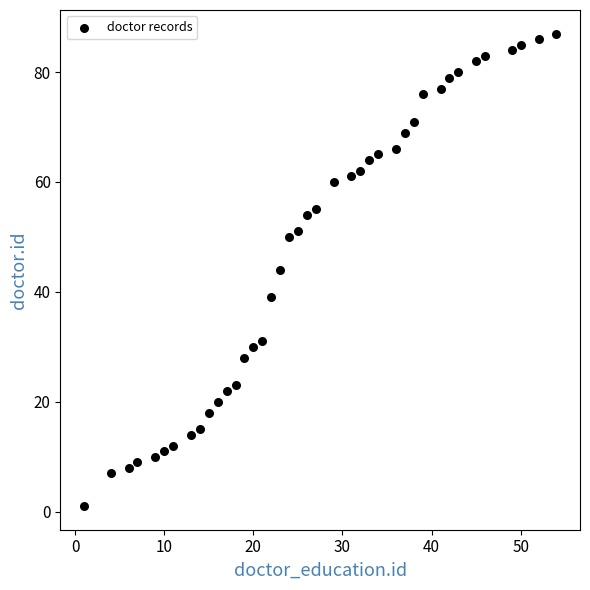

What is the range of Y values (max minus min)?

86